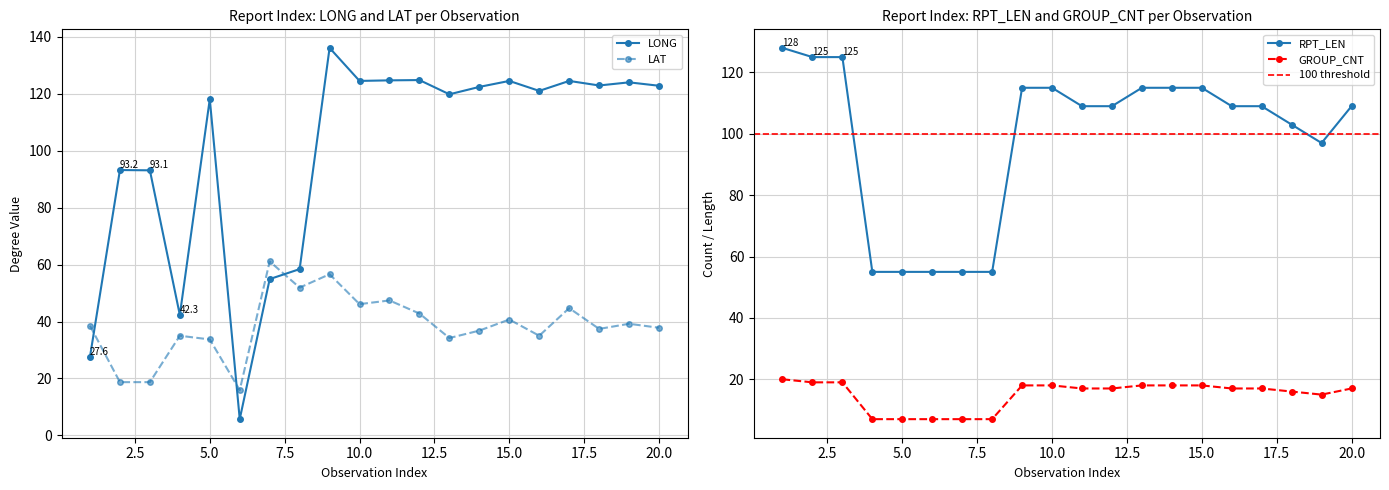

Which category has the lowest value across all series?

6